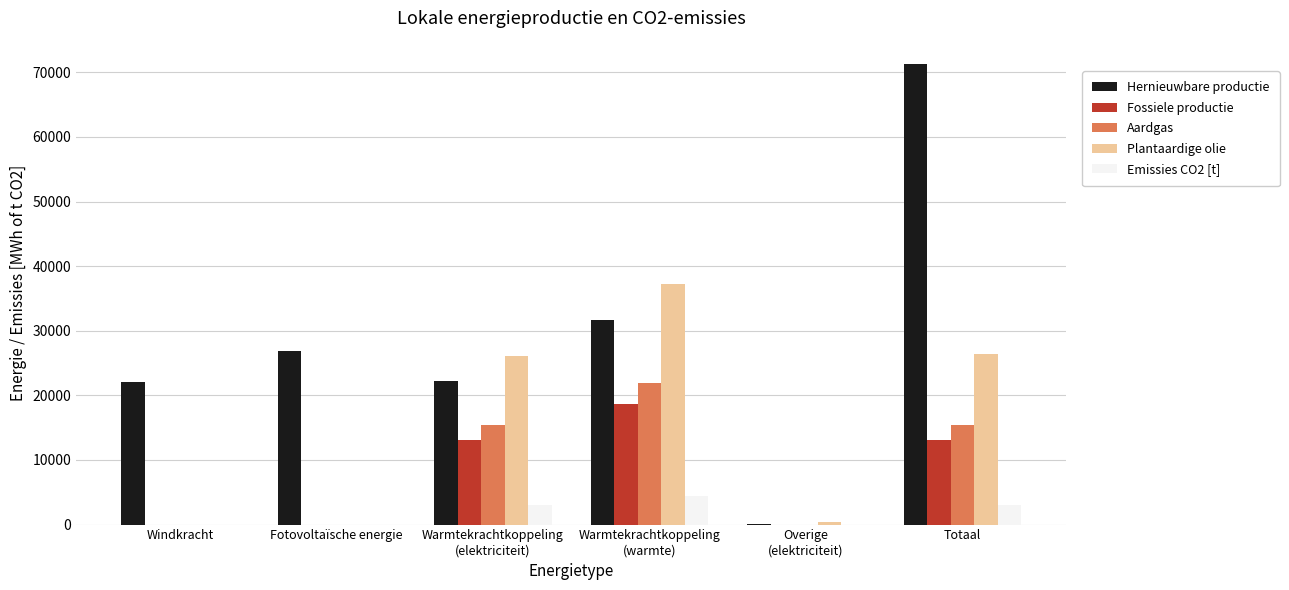

At which category is the sum across all series the highest?

Totaal